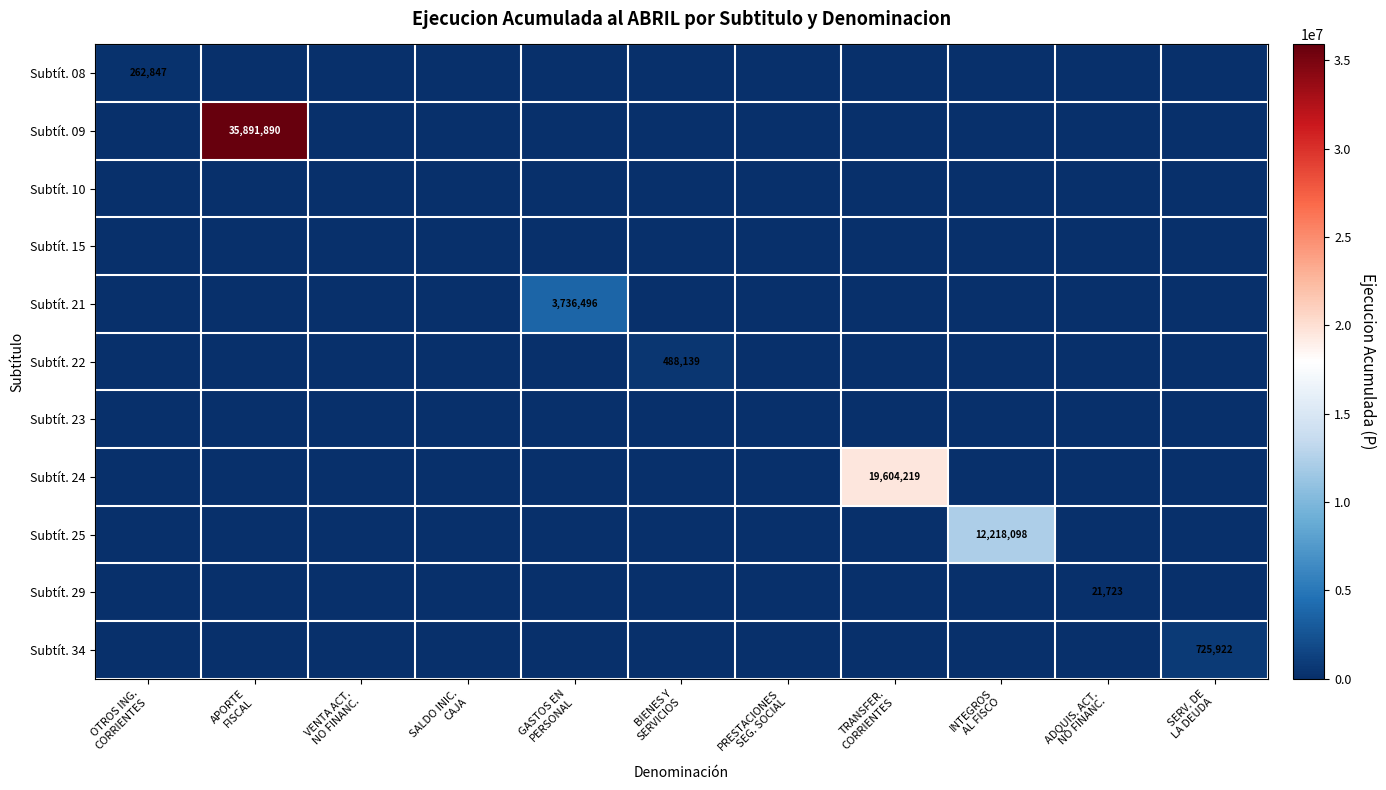

At which label is Subtít. 15 closest to 0?

OTROS ING. CORRIENTES